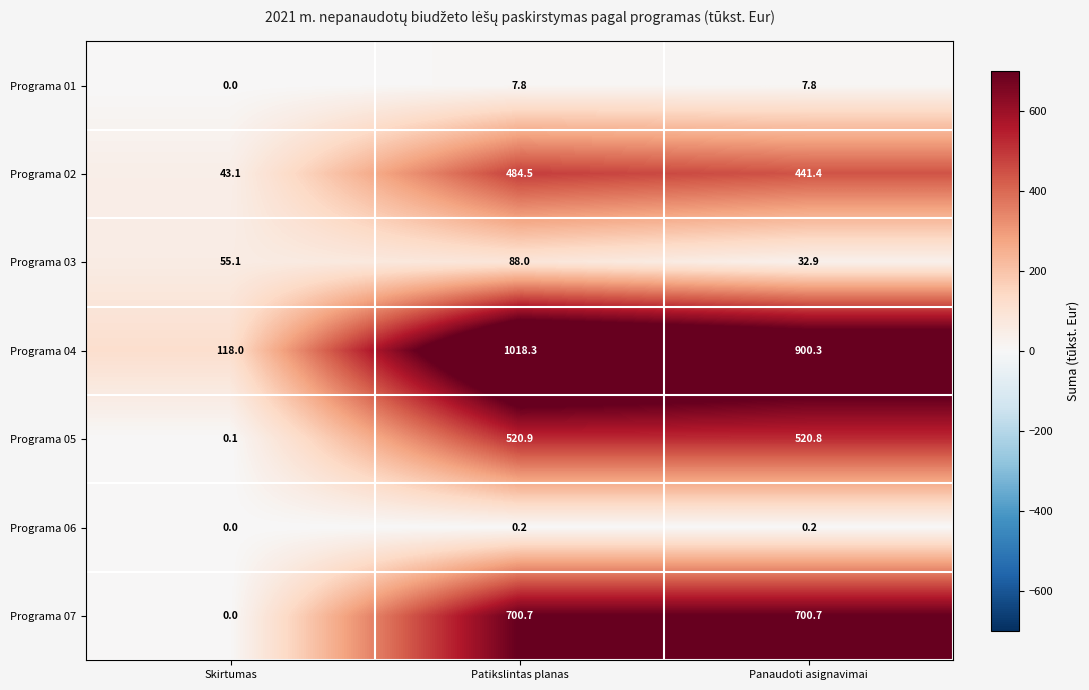

Reading left to right, extract all data points from this chart.

Programa 01: Skirtumas=0.0	Patikslintas planas=7.8	Panaudoti asignavimai=7.8
Programa 02: Skirtumas=43.1	Patikslintas planas=484.5	Panaudoti asignavimai=441.4
Programa 03: Skirtumas=55.1	Patikslintas planas=88.0	Panaudoti asignavimai=32.9
Programa 04: Skirtumas=118.0	Patikslintas planas=1018.3	Panaudoti asignavimai=900.3
Programa 05: Skirtumas=0.1	Patikslintas planas=520.9	Panaudoti asignavimai=520.8
Programa 06: Skirtumas=0.0	Patikslintas planas=0.2	Panaudoti asignavimai=0.2
Programa 07: Skirtumas=0.0	Patikslintas planas=700.7	Panaudoti asignavimai=700.7